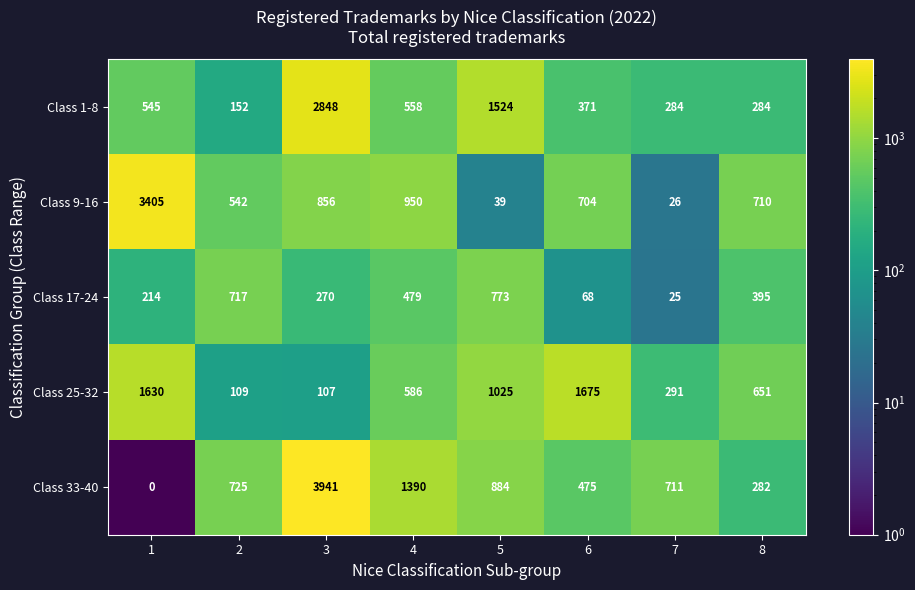

Which label corresponds to the largest value in the chart?

3